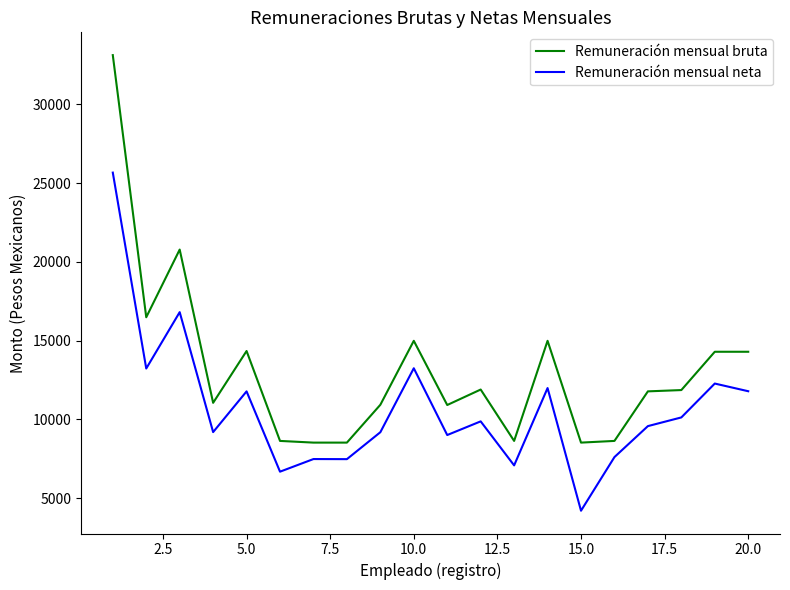

True or false: Remuneración mensual neta and Remuneración mensual bruta cross at least once.

False